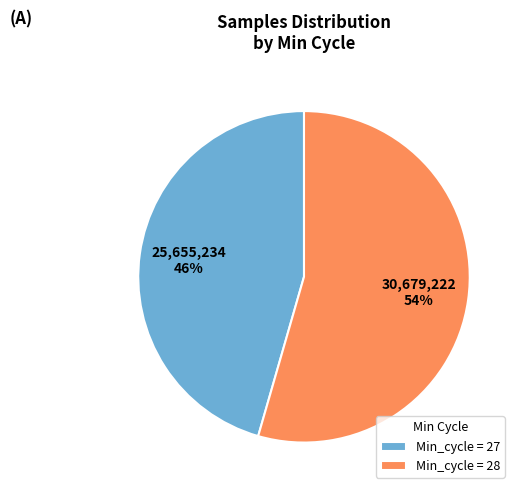

Count the number of slices in the pie.

2